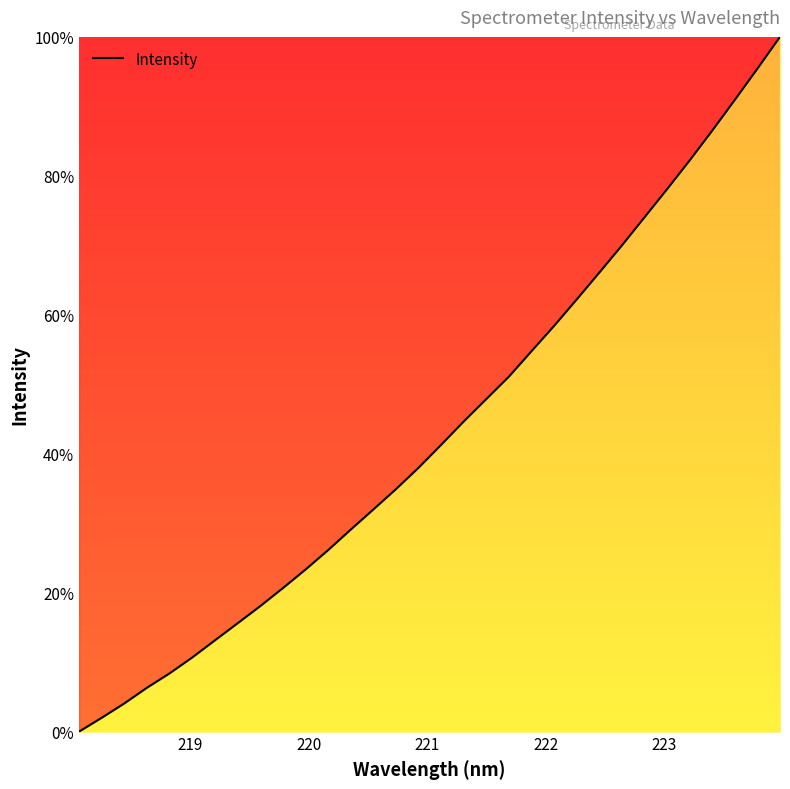

Does the chart have visible grid lines?

No